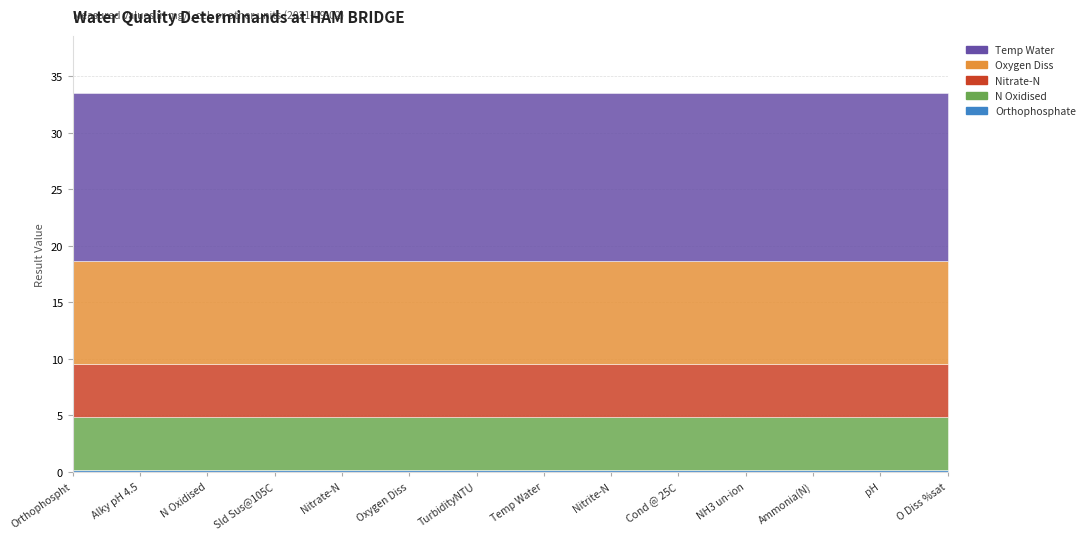

Does the chart have visible grid lines?

Yes